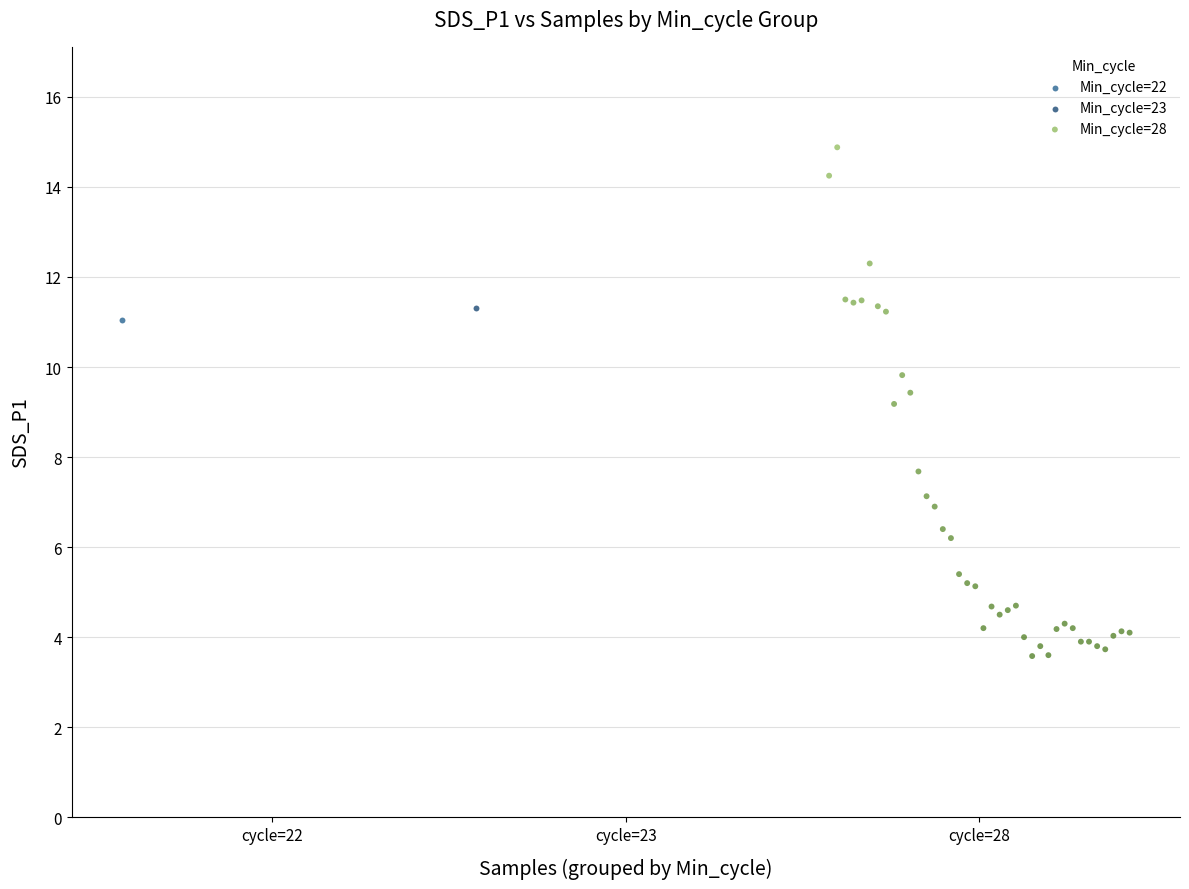

What are all the series names shown in the legend?

Min_cycle=22, Min_cycle=23, Min_cycle=28